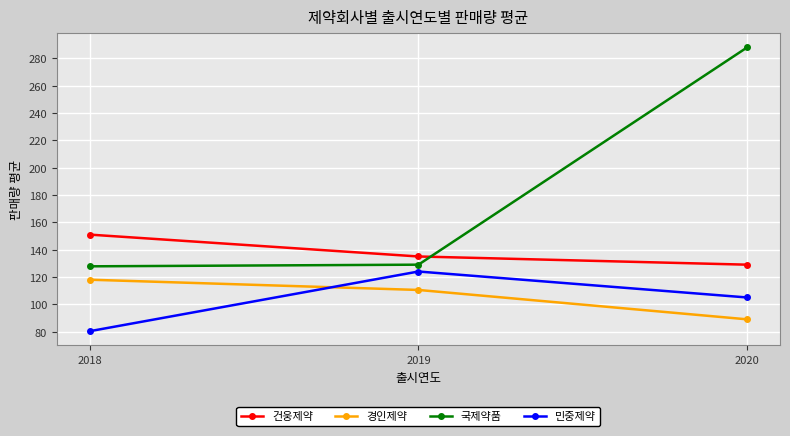

True or false: 경인제약 has a value of 118.0 at 2018.

True